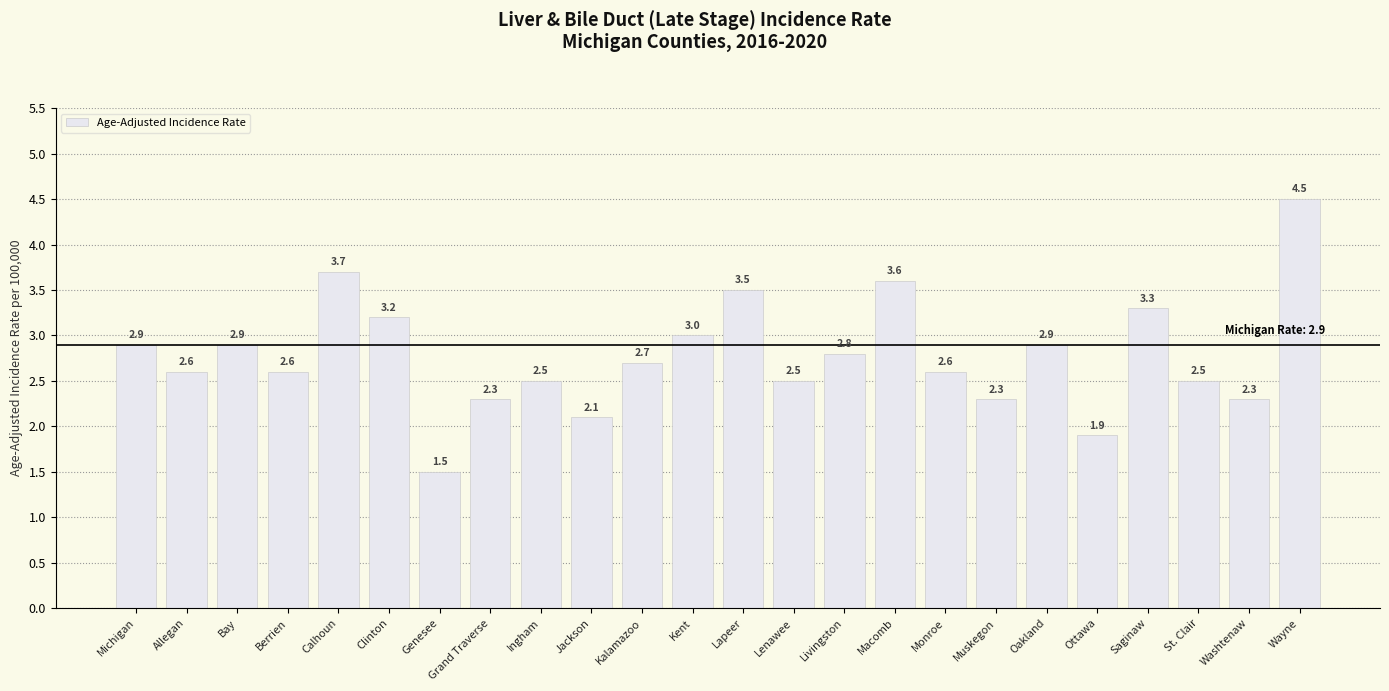

What is the minimum value shown in the chart?

1.5